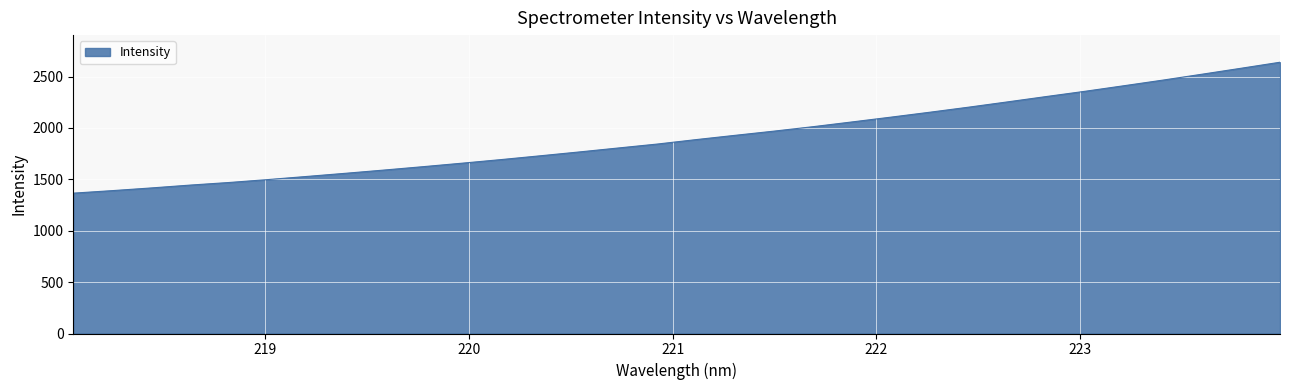

What is the minimum value shown in the chart?

1365.7